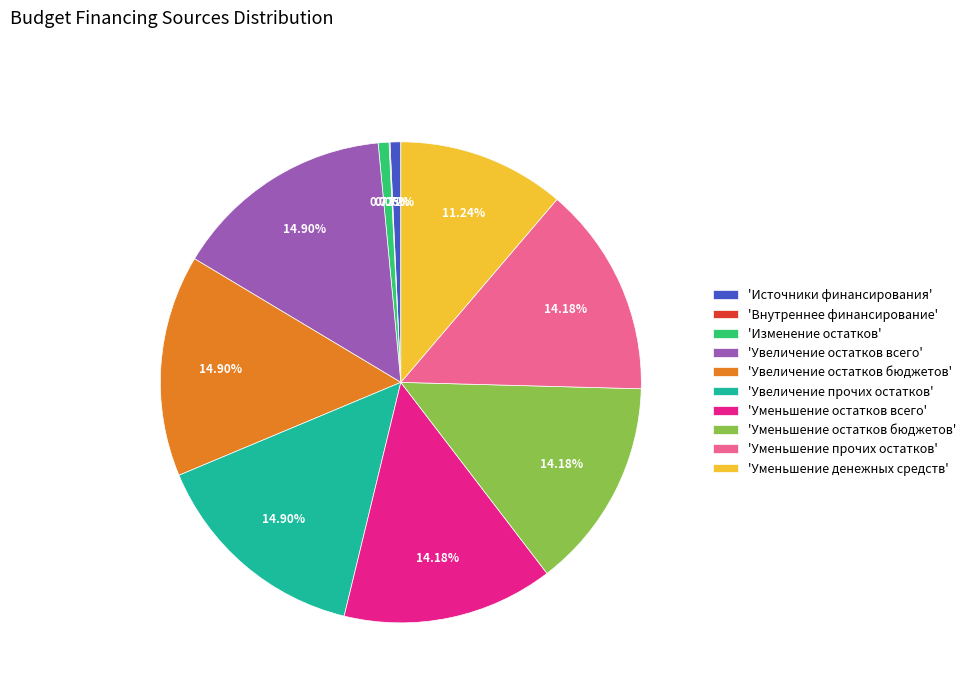

What is the ratio of the value at 'Уменьшение прочих остатков' to the value at 'Увеличение остатков всего'?

1.0